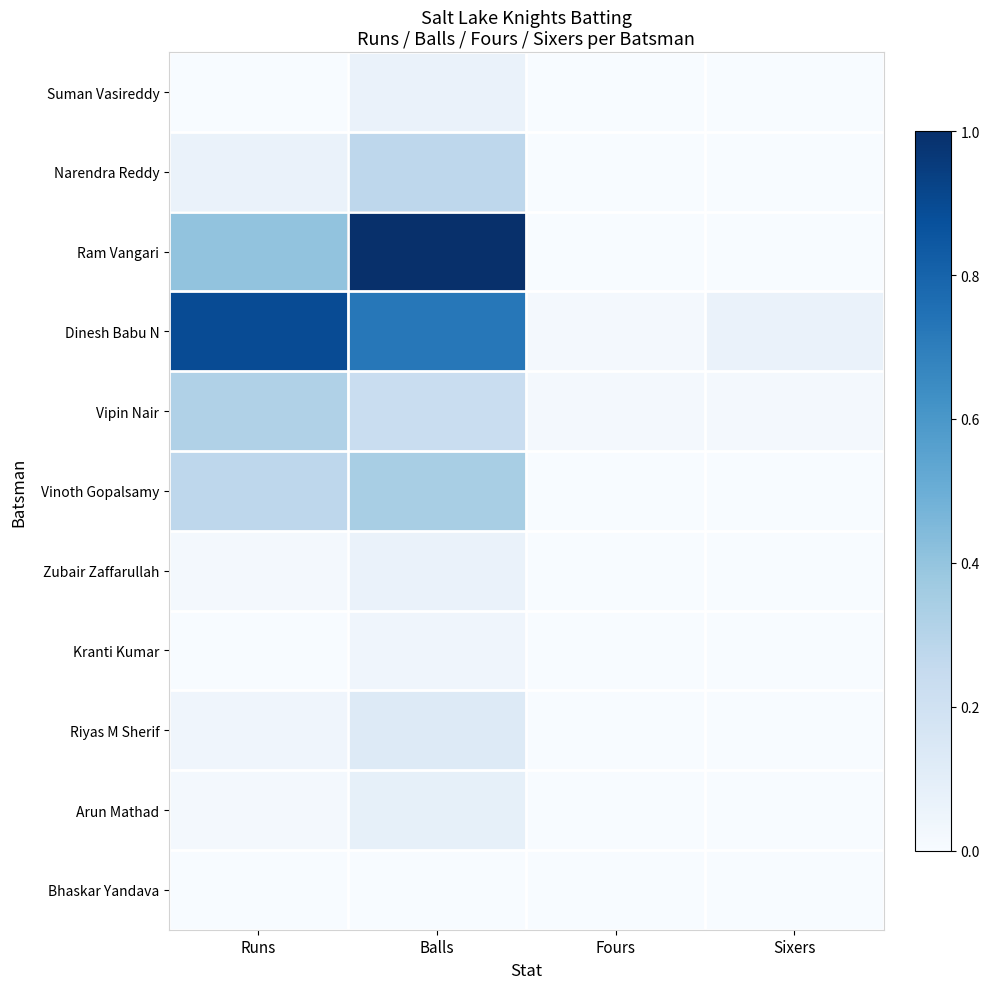

Between Sixers and Runs, which is larger?

Sixers